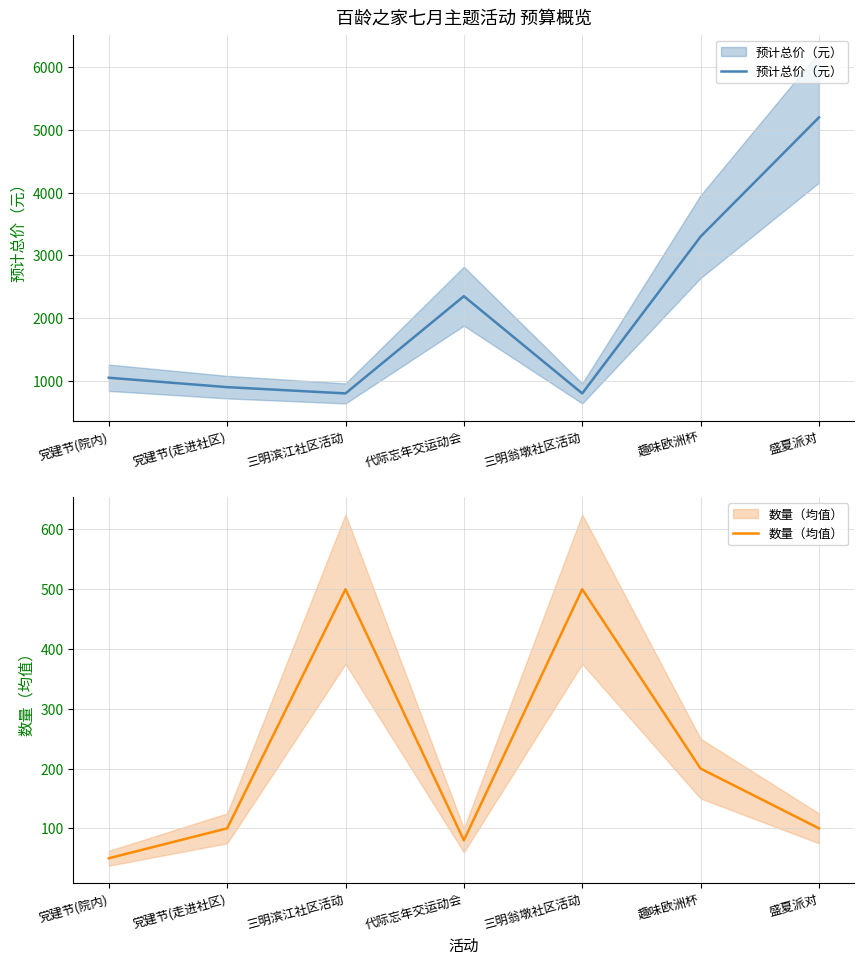

List the series in order of their peak value, lowest first.

数量（均值）, 预计总价（元）